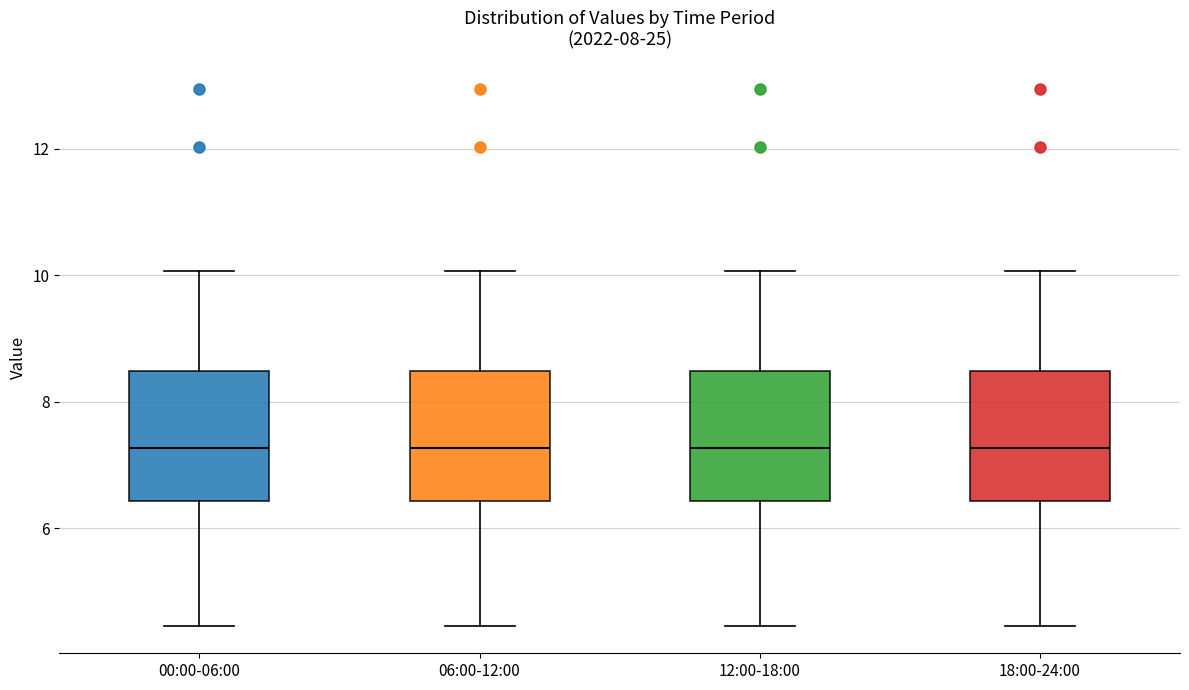

Reading left to right, transcribe this box plot: for each box, give where its median line is, the range the box spans, and where its two whiskers end, as read against the y-axis. The values are not printed on the chart, so give them approximately, as read against the axis.

00:00-06:00: median 7.2, box 6.4 to 8.4, whiskers 4.4 to 10.0
06:00-12:00: median 7.2, box 6.4 to 8.4, whiskers 4.4 to 10.0
12:00-18:00: median 7.2, box 6.4 to 8.4, whiskers 4.4 to 10.0
18:00-24:00: median 7.2, box 6.4 to 8.4, whiskers 4.4 to 10.0